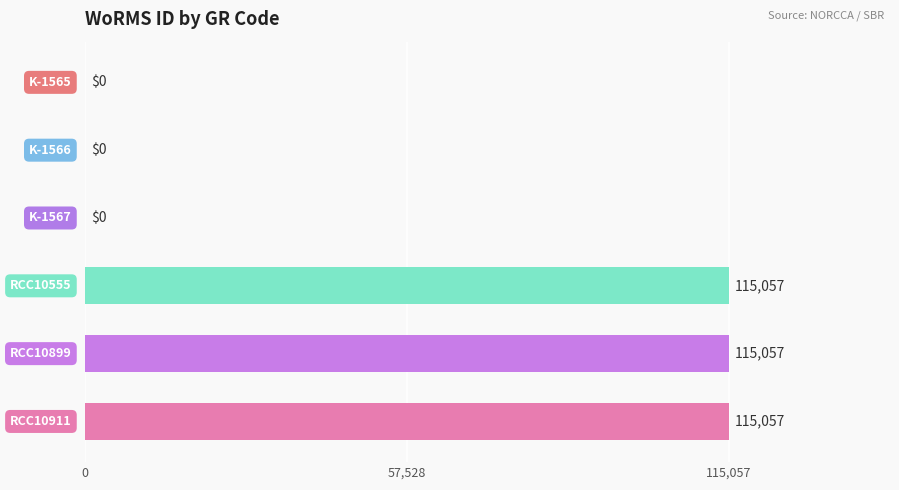

Are the bars horizontal?

Yes